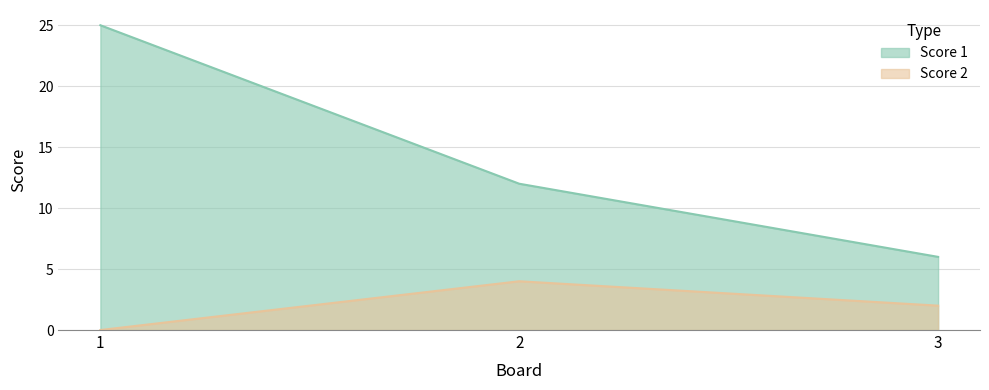

Which series has the widest spread of values?

Score 1